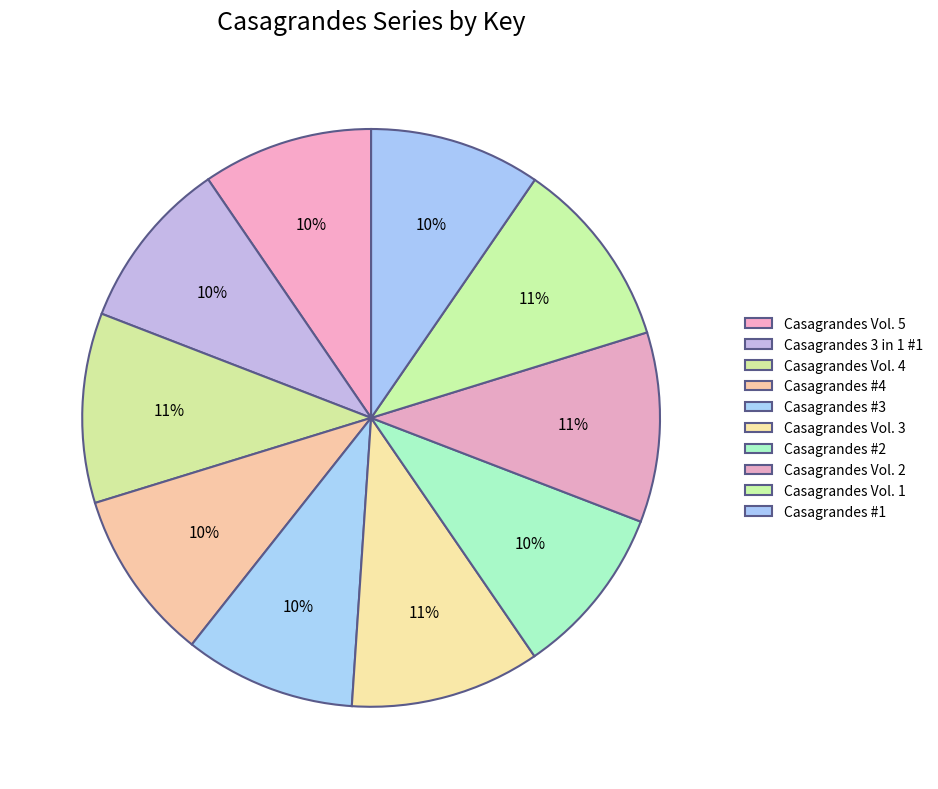

How many slices are in this pie chart?

10